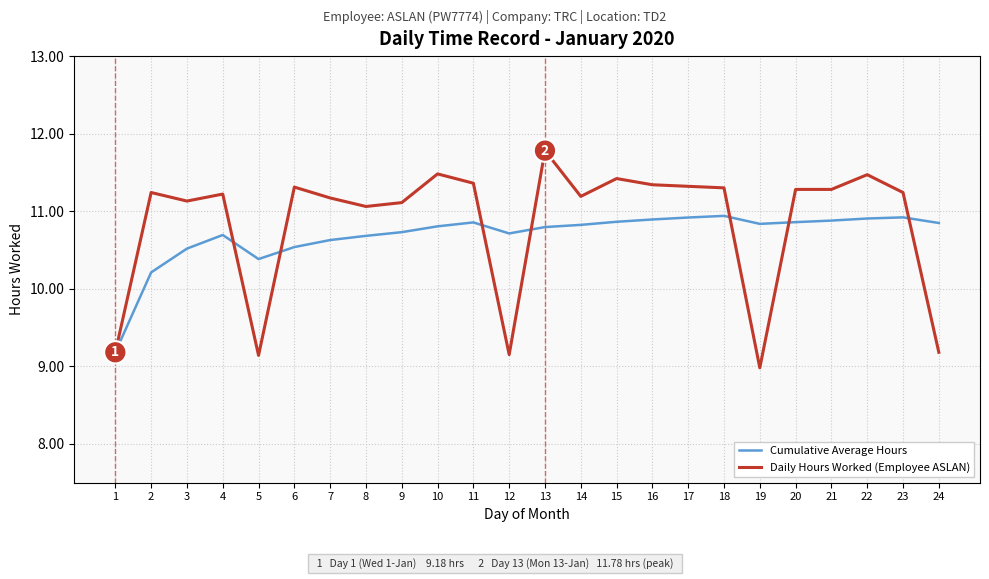

What is the total value across all series at 9?

21.8